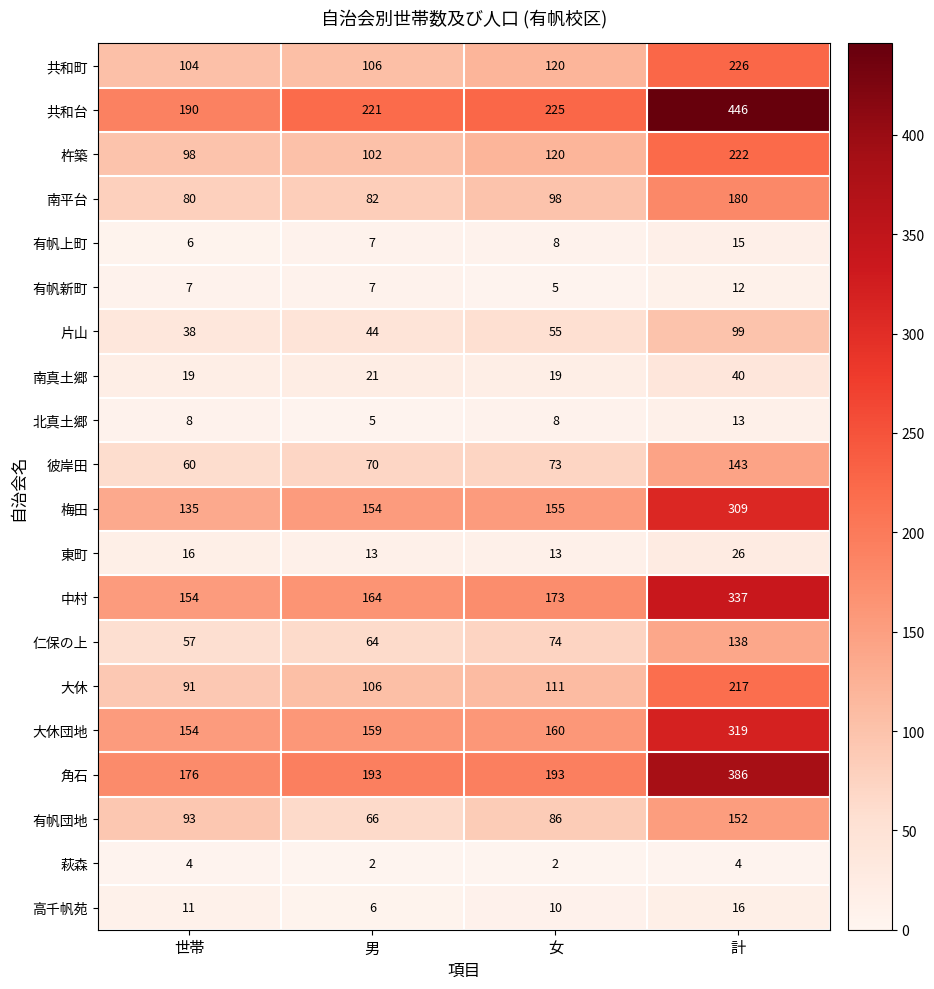

How many data points does each series have?

4